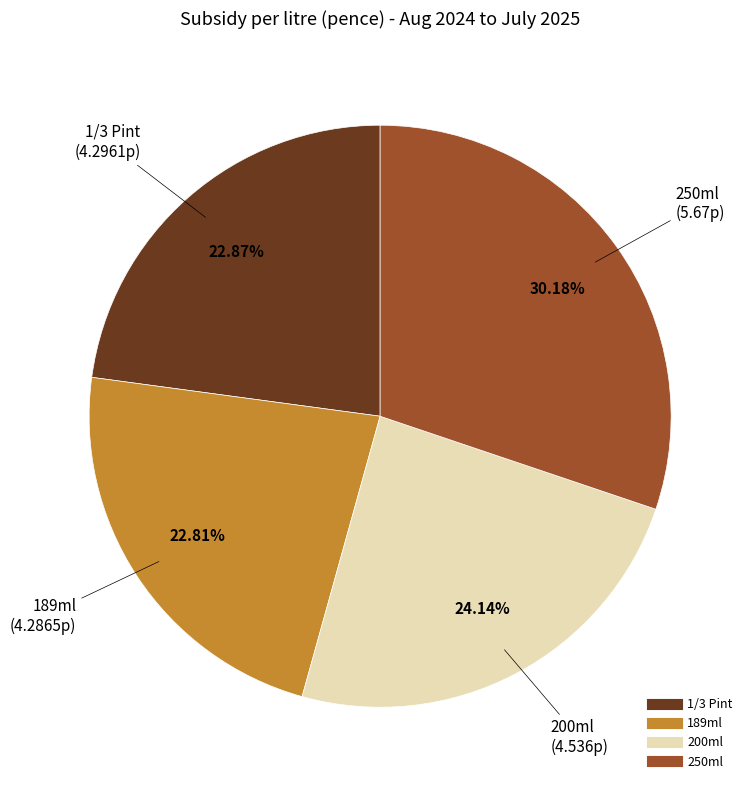

What is the total percentage of 200ml and 1/3 Pint?

47.0%